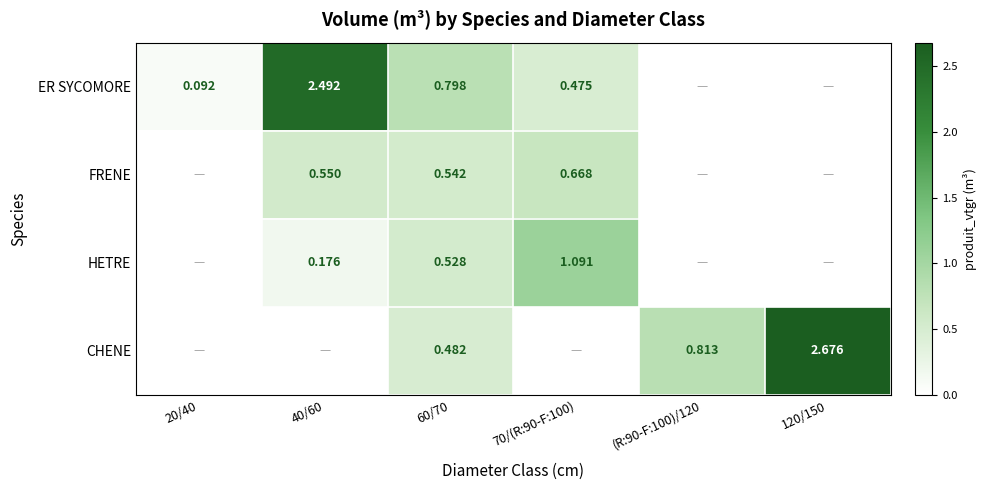

How many data points in CHENE are above 0?

3